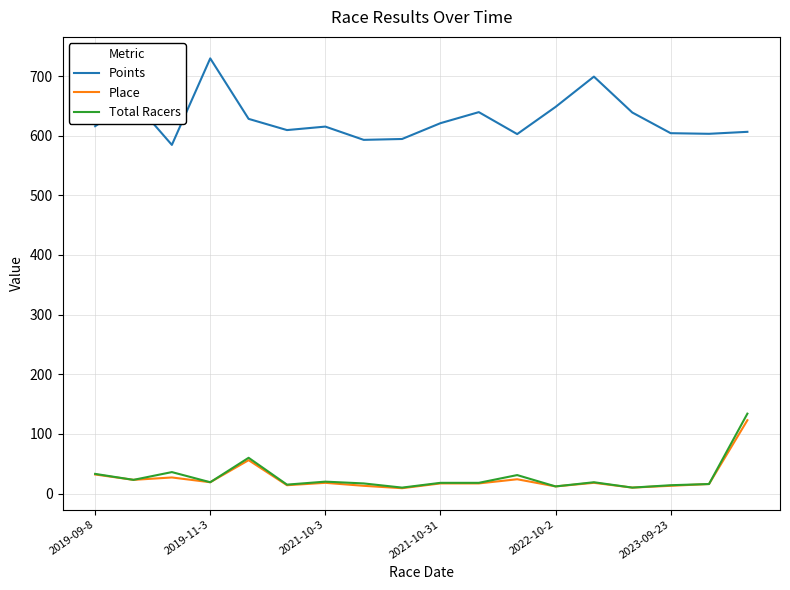

Which series has the largest total across all categories?

Points